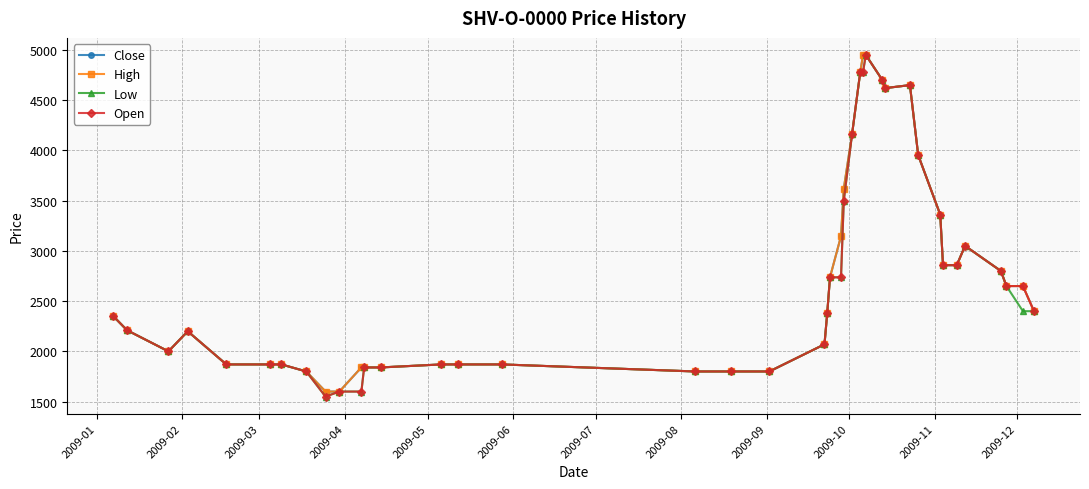

What is the average value of the Close series?

2731